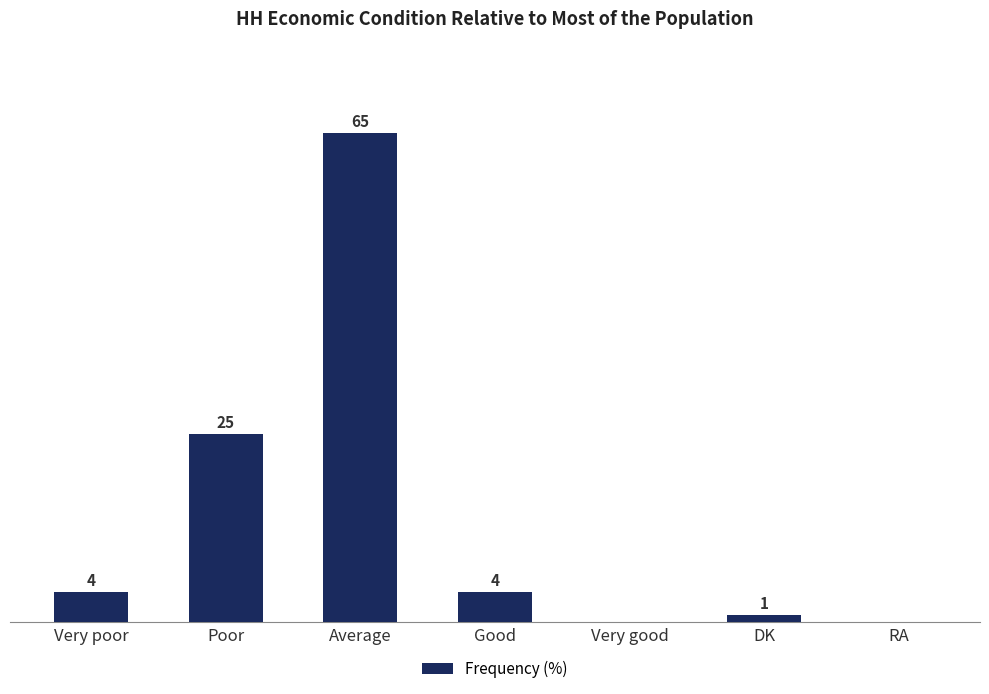

At which label is the value closest to 32?

Poor